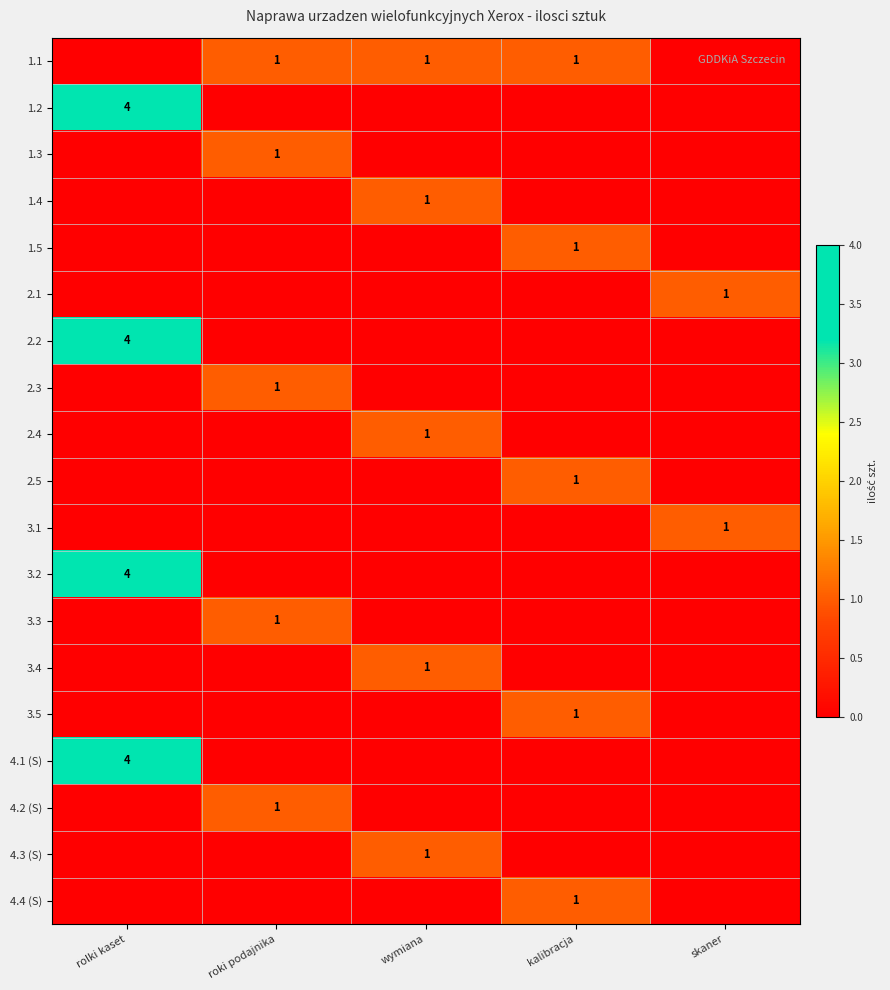

True or false: 2.2 has a value of 4 at rolki kaset.

True